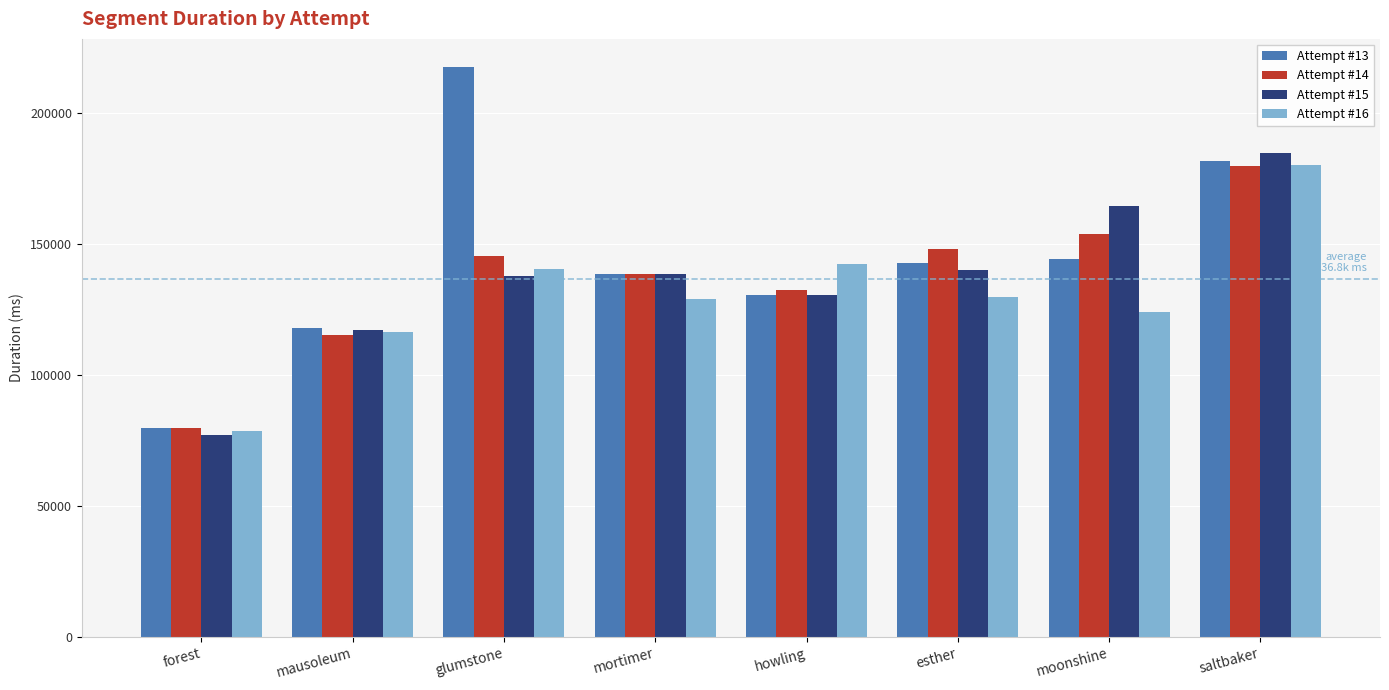

Is it true that Attempt #15 equals 138596 at mortimer?

True